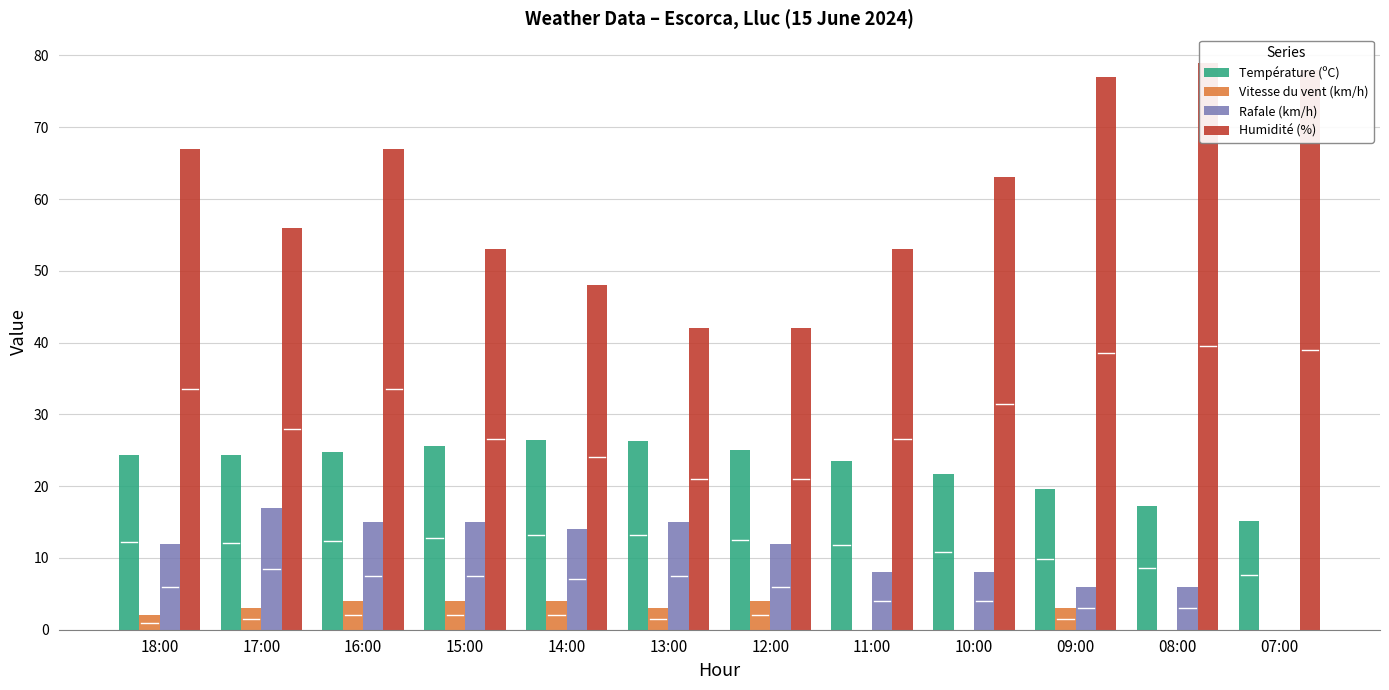

How many positive values does the Rafale (km/h) series have?

11